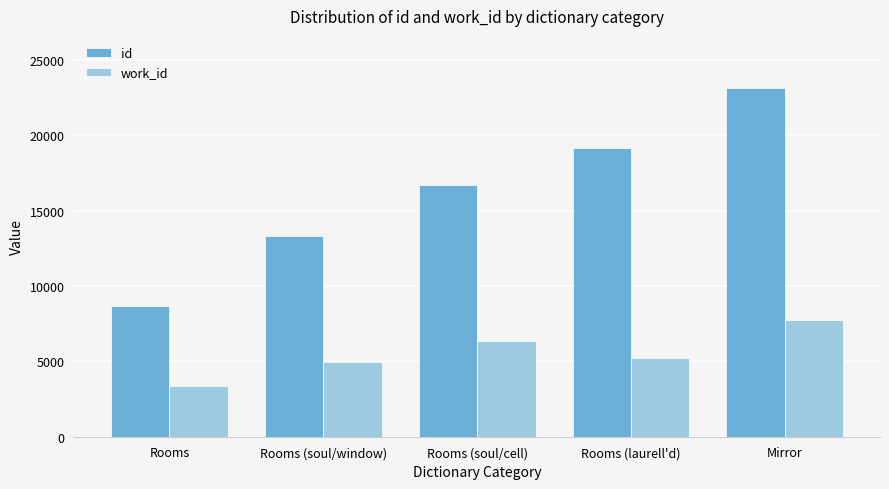

Which series changed the most between Rooms (soul/window) and Rooms (laurell'd)?

id